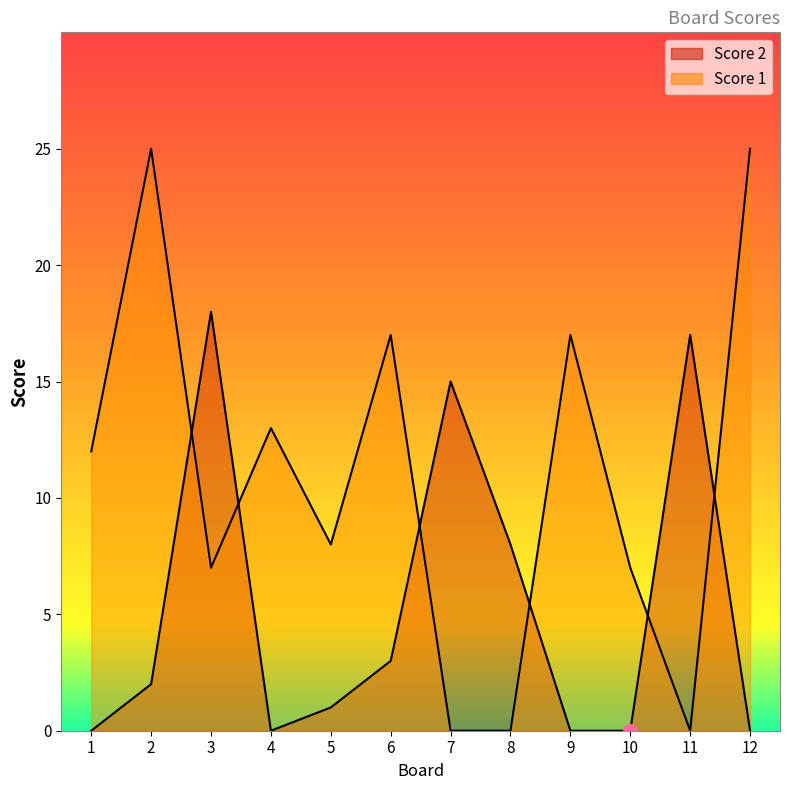

How many positive values does the Score 2 series have?

7